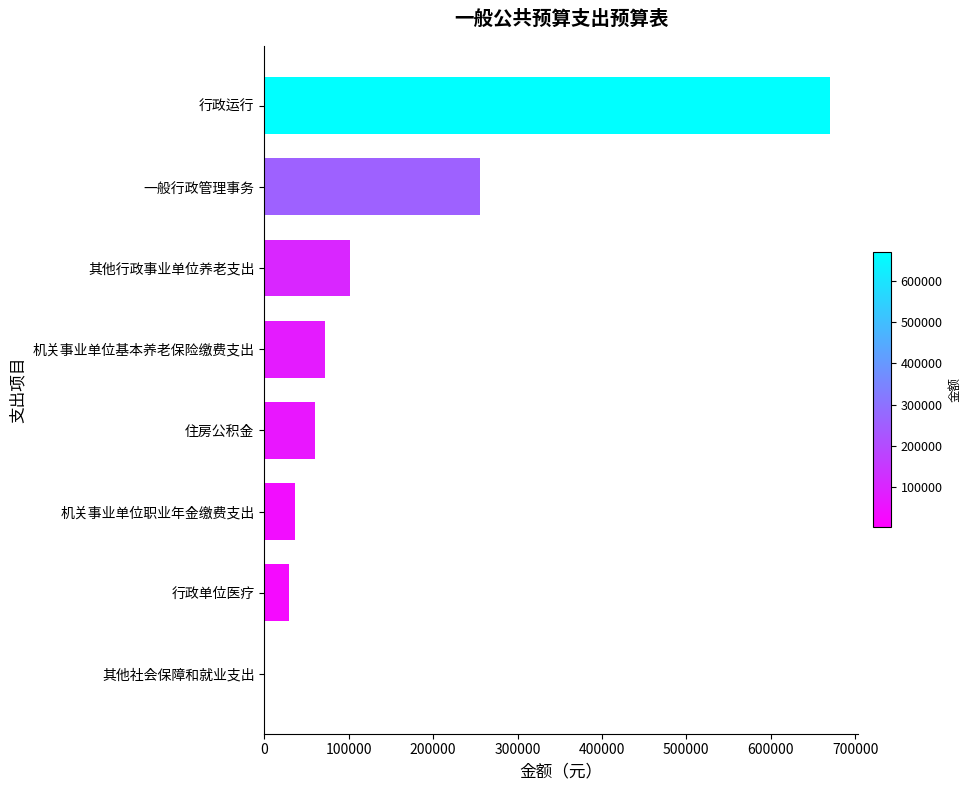

The value at 行政单位医疗 is 29302.7. True or false?

True